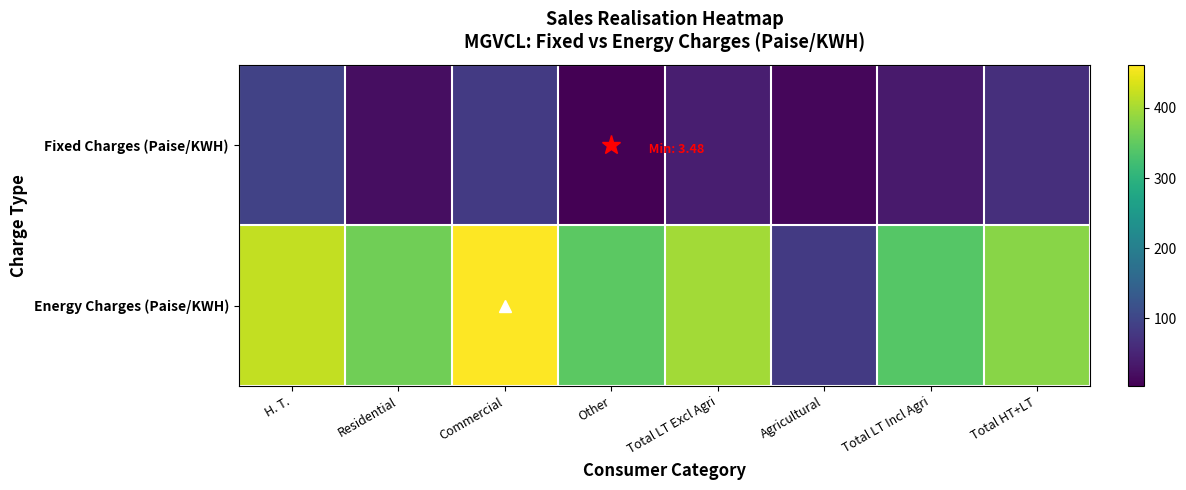

What is the total value across all series at Total LT Excl Agri?

440.8